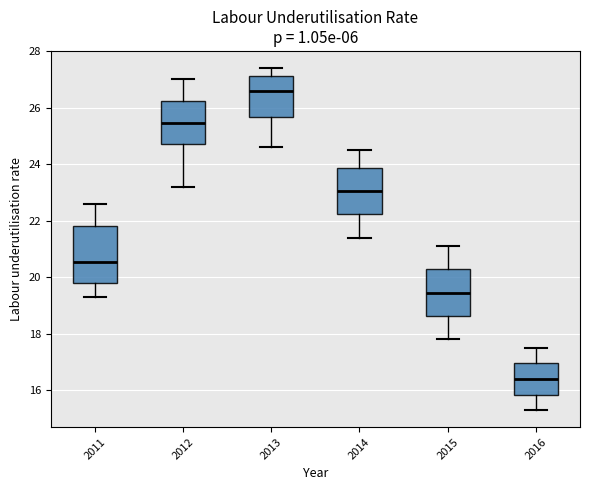

Reading left to right, transcribe this box plot: for each box, give where its median line is, the range the box spans, and where its two whiskers end, as read against the y-axis. The values are not printed on the chart, so give them approximately, as read against the axis.

2011: median 20.6, box 19.8 to 21.8, whiskers 19.4 to 22.6
2012: median 25.4, box 24.8 to 26.2, whiskers 23.2 to 27.0
2013: median 26.6, box 25.6 to 27.2, whiskers 24.6 to 27.4
2014: median 23.0, box 22.2 to 23.8, whiskers 21.4 to 24.6
2015: median 19.4, box 18.6 to 20.2, whiskers 17.8 to 21.2
2016: median 16.4, box 15.8 to 17.0, whiskers 15.4 to 17.6